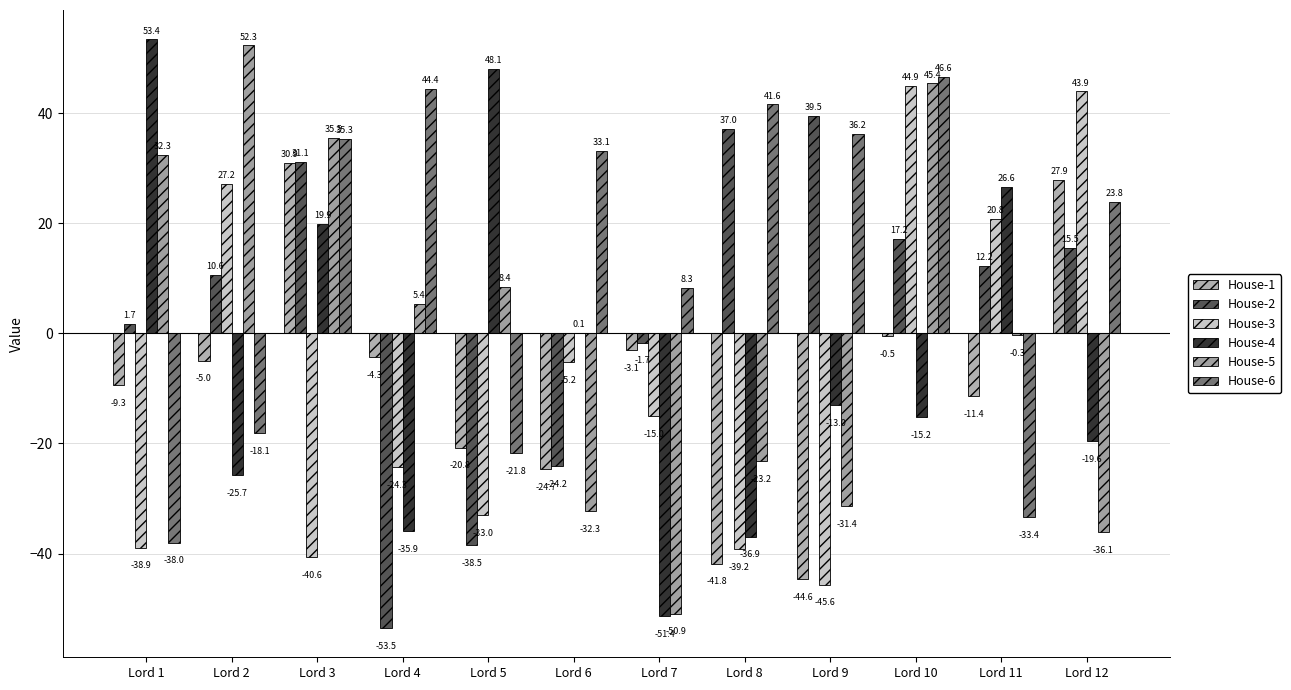

Which has a higher value, Lord 11 or Lord 7?

Lord 7